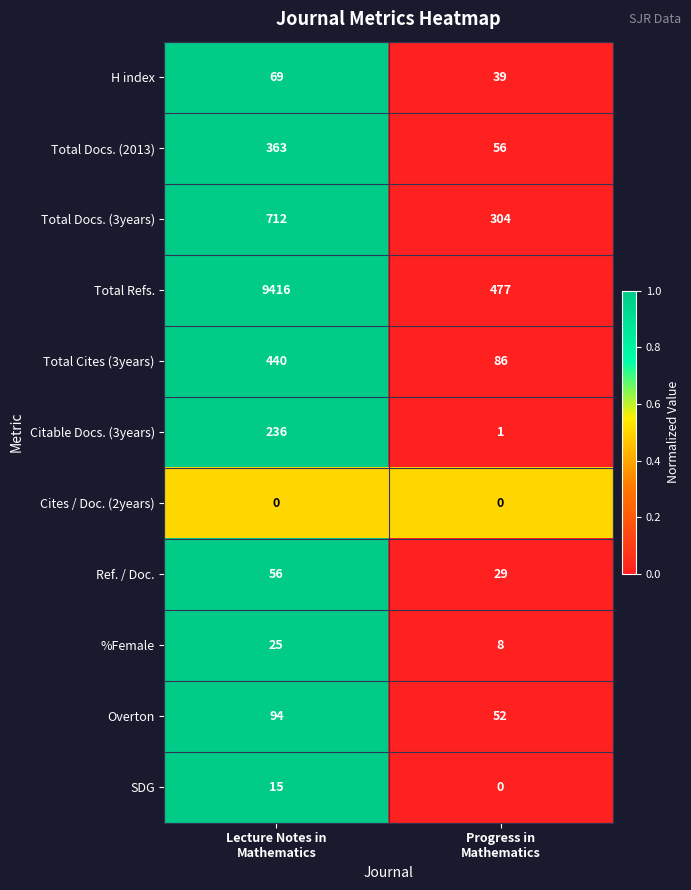

Which series has the largest range (max minus min)?

Total Refs.